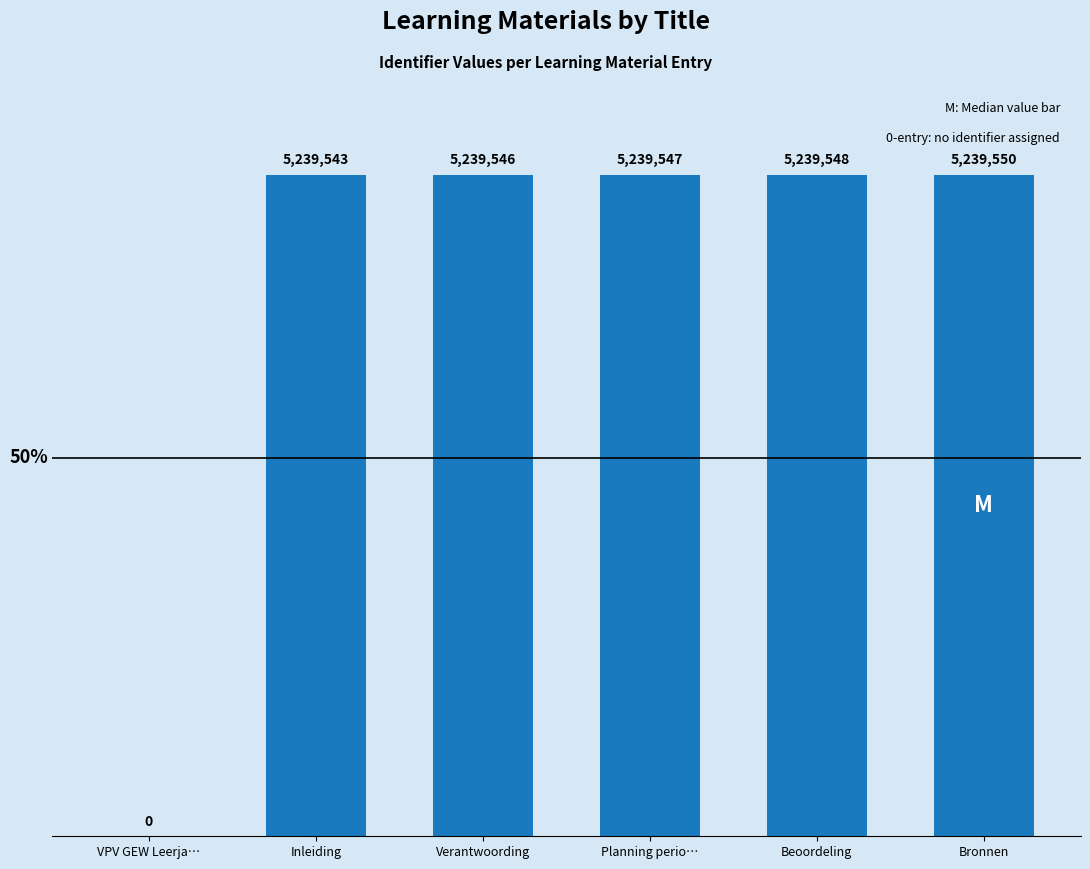

The chart shows a value of 1992009 at Verantwoording. True or false?

False